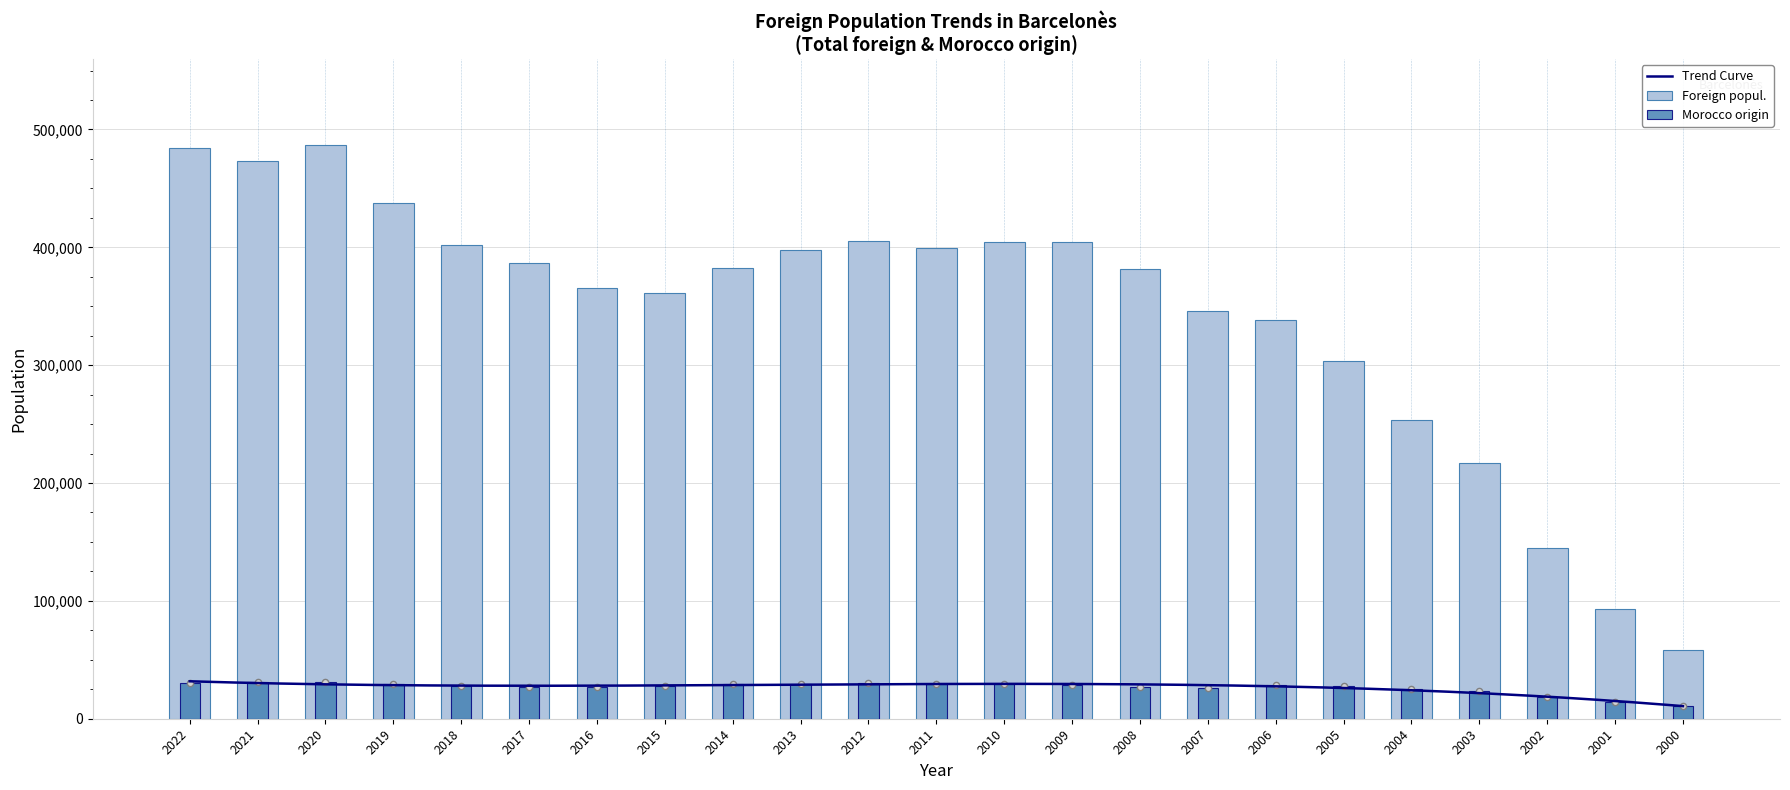

Is the value of Foreign popul. at 2008 greater than the value of Morocco origin at 2005?

Yes